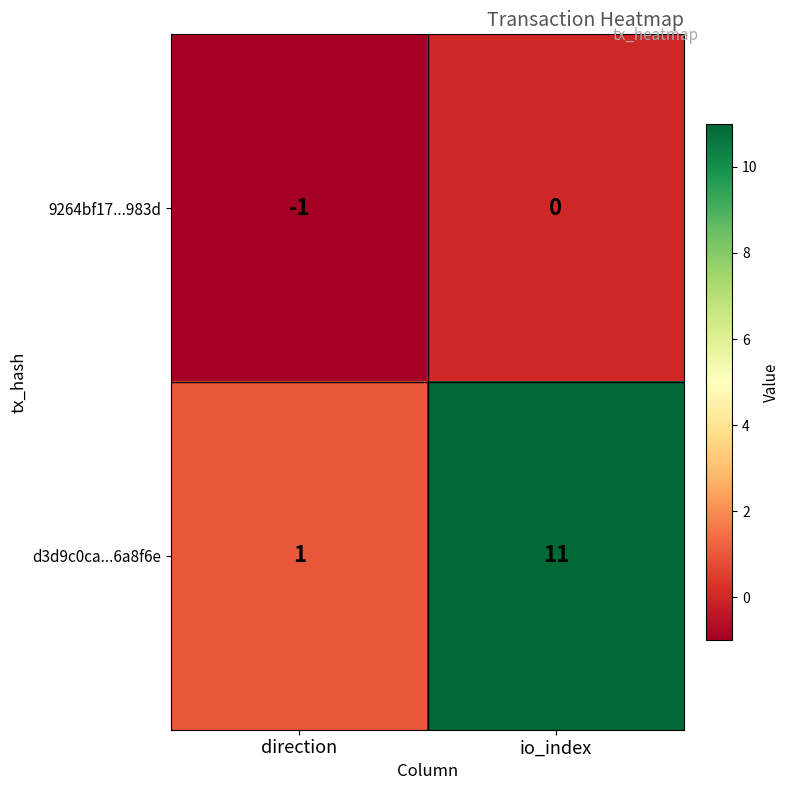

How many series are shown in this chart?

2